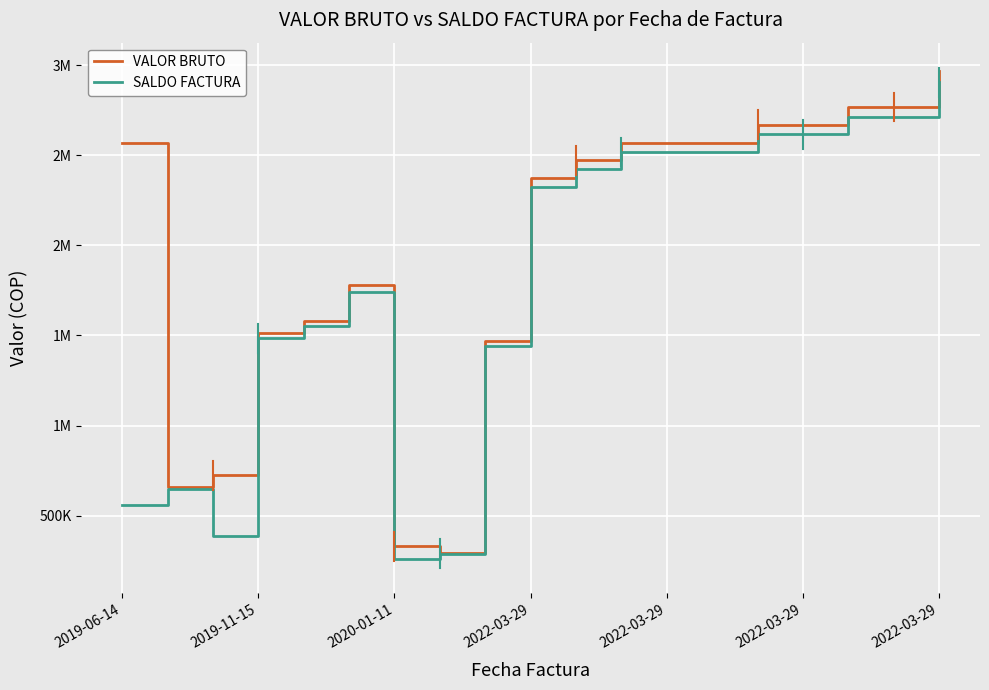

True or false: SALDO FACTURA and VALOR BRUTO intersect in this chart.

False